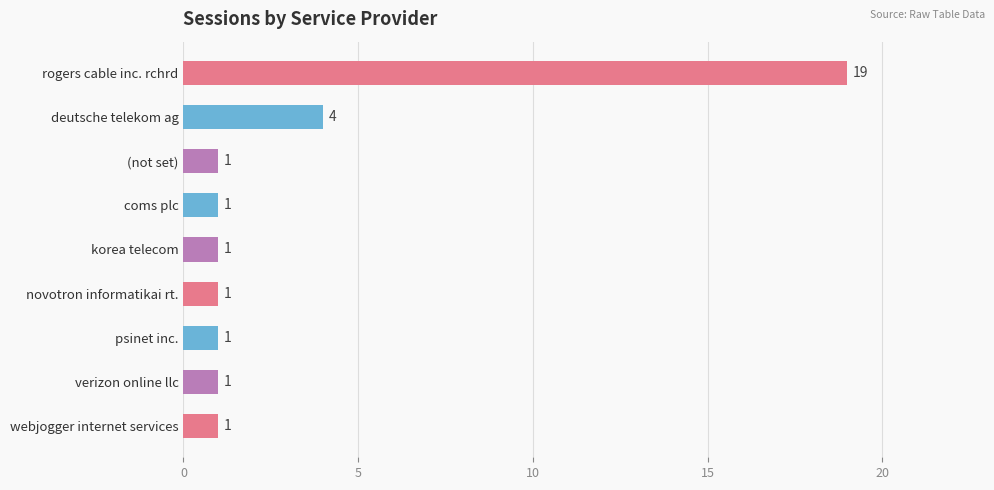

The chart shows a value of 0 at novotron informatikai rt.. True or false?

False